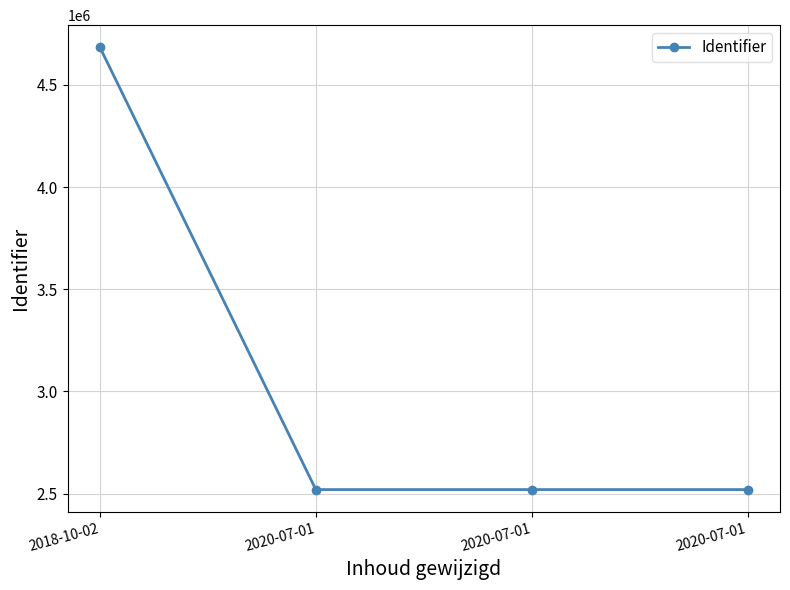

Does the chart display data point markers on the line(s)?

Yes